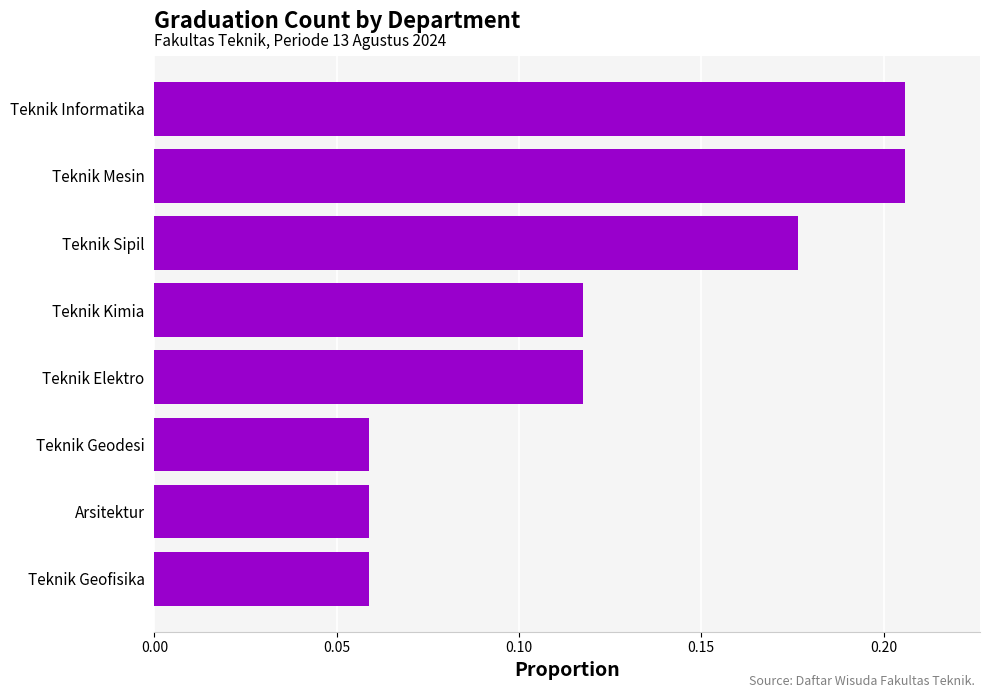

What is the sum of the values at Teknik Mesin and Teknik Informatika?

0.4